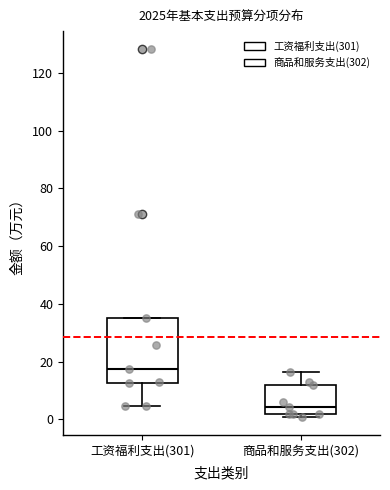

Which box's median line is the lowest?

商品和服务支出(302)